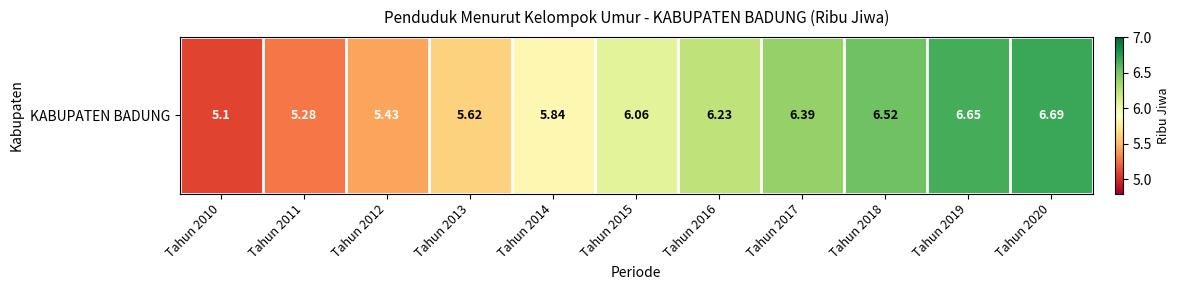

Rank the categories by value from lowest to highest.

Tahun 2010, Tahun 2011, Tahun 2012, Tahun 2013, Tahun 2014, Tahun 2015, Tahun 2016, Tahun 2017, Tahun 2018, Tahun 2019, Tahun 2020